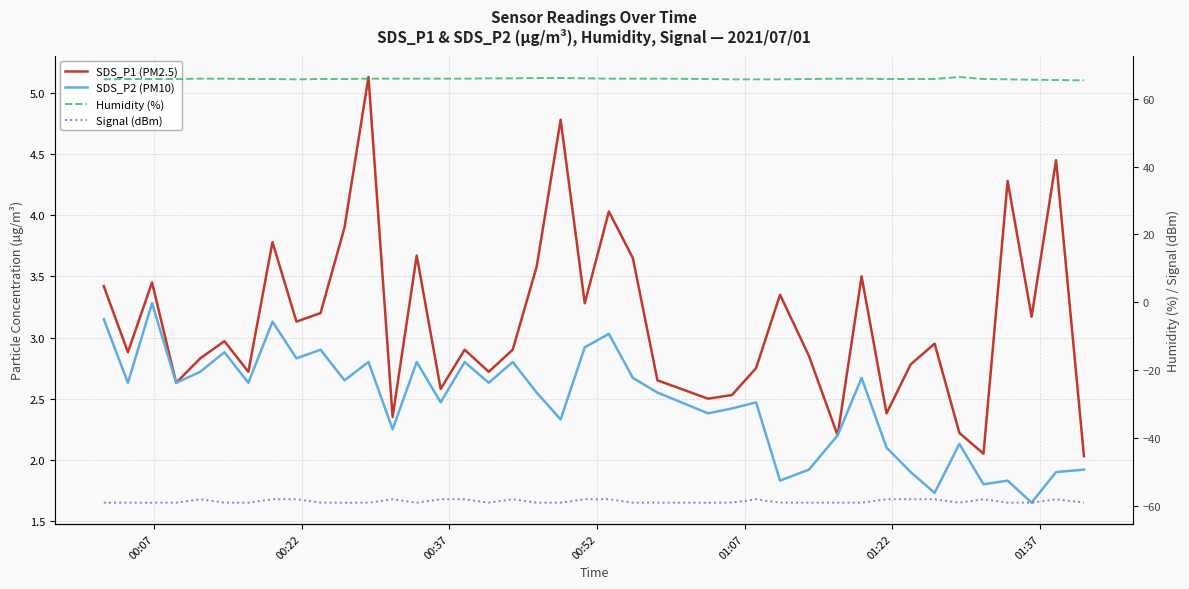

The Humidity (%) series shows 35.6 at 26. True or false?

False